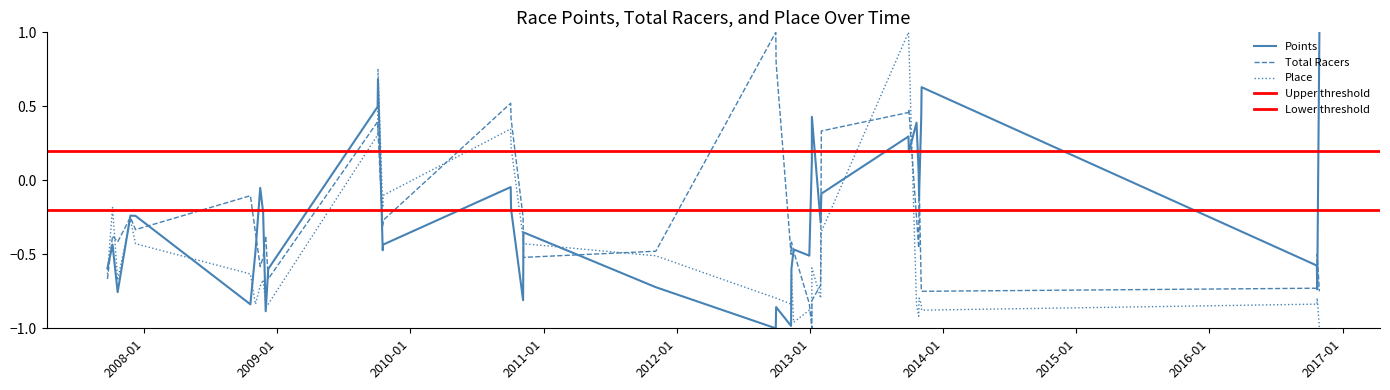

What is the maximum value shown in the chart?

1.0